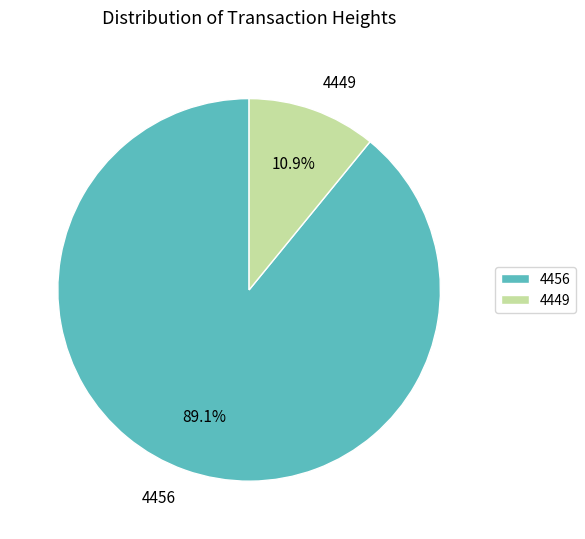

Rank the categories by value from lowest to highest.

4449, 4456